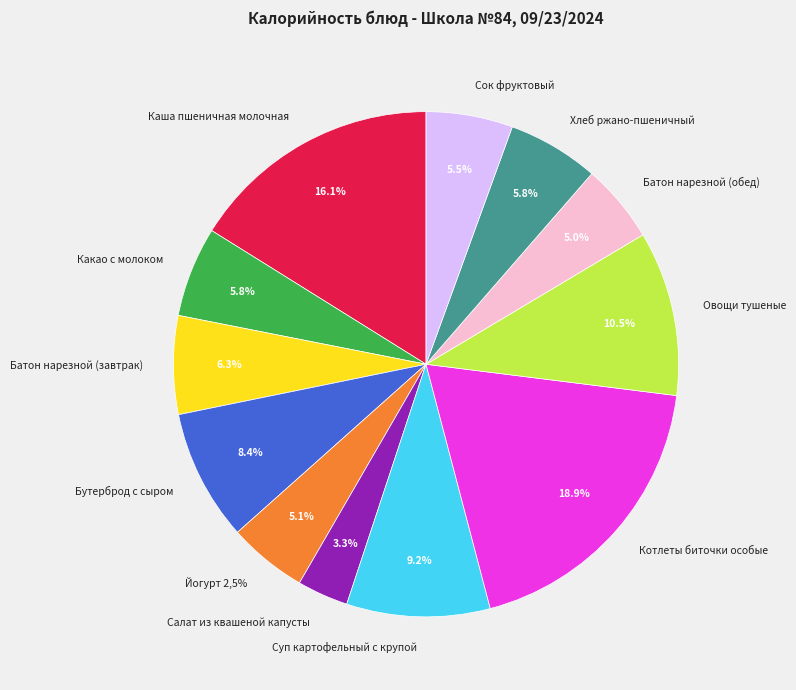

What is the total percentage of Бутерброд с сыром and Каша пшеничная молочная?

24.5%